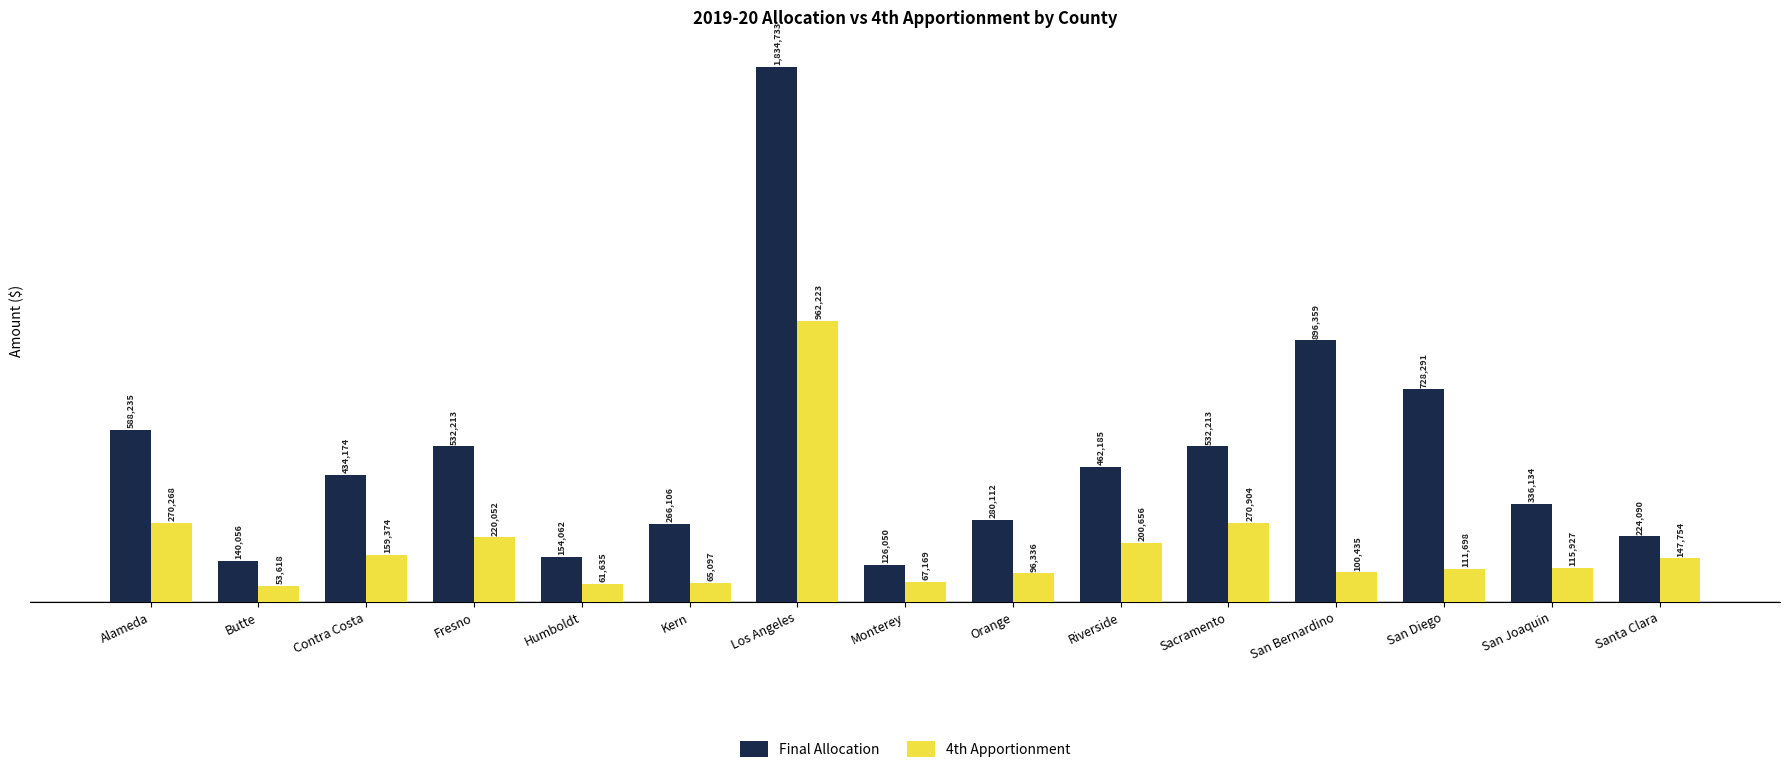

Which series changed the most between Butte and Orange?

Final Allocation